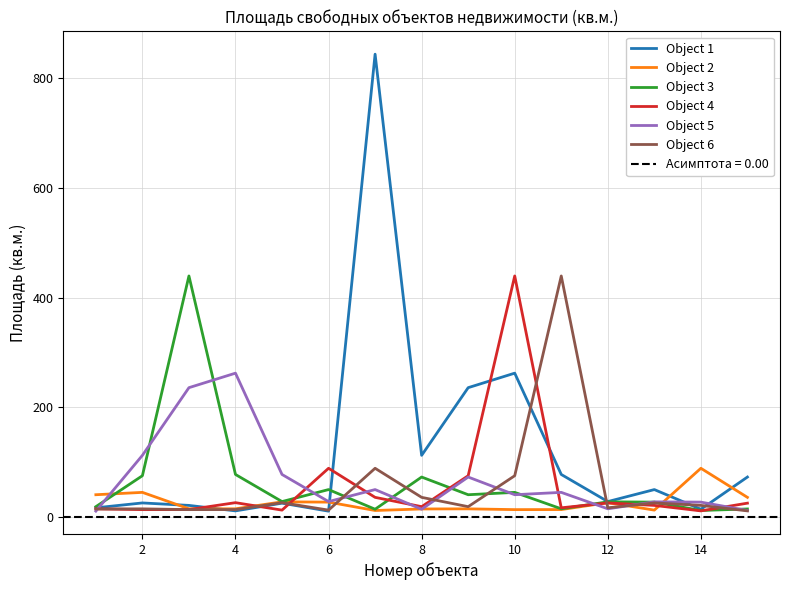

What is the highest value of the Object 3 series?

439.4